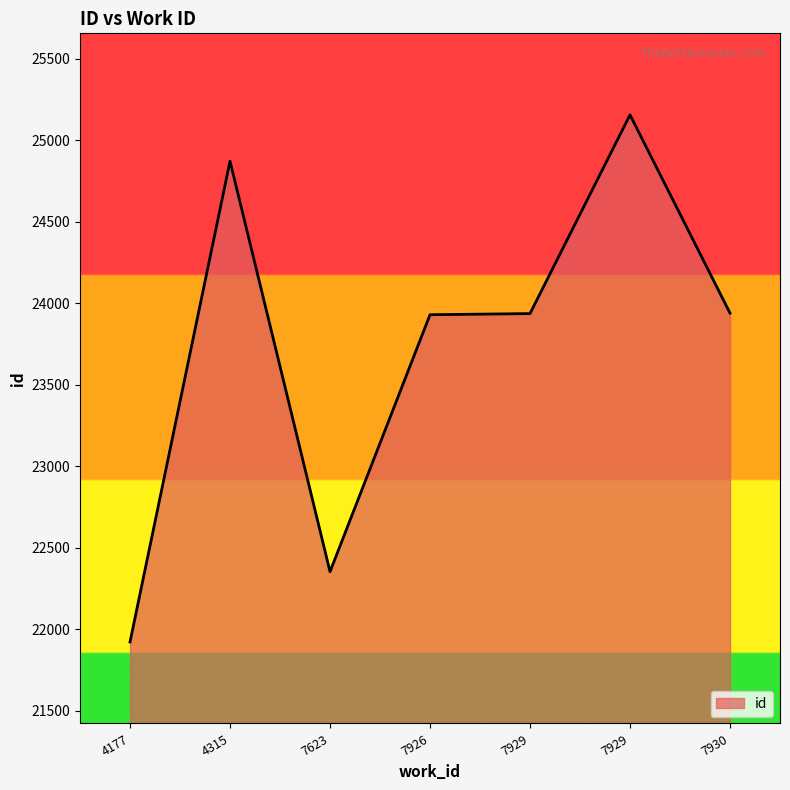

What is the value of the 5th point from the left?

23939